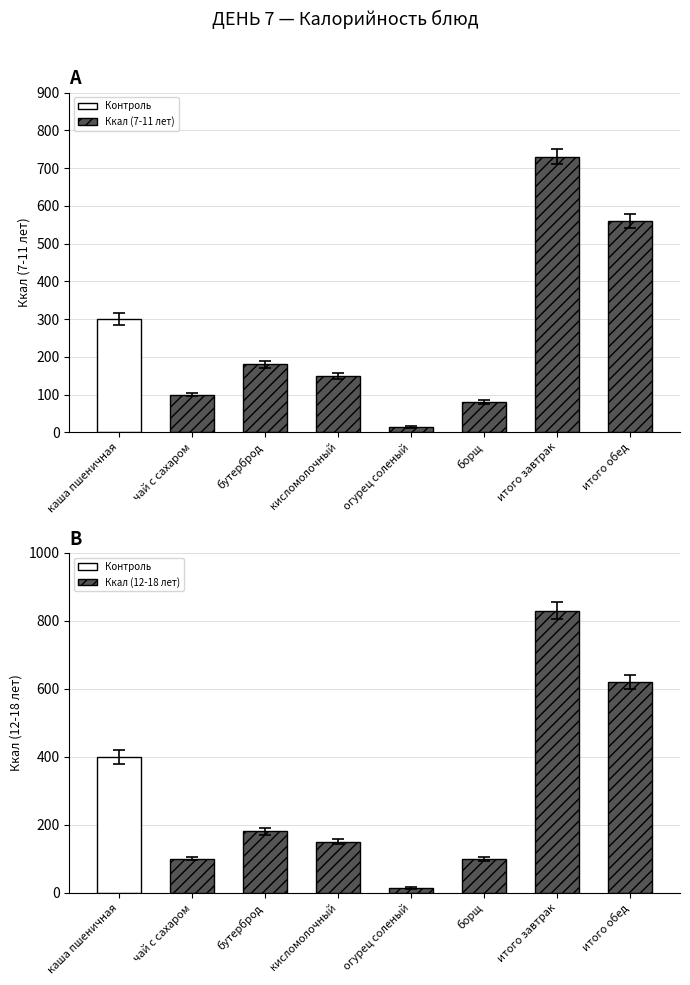

How many data points in Ккал (12-18 лет) are less than 180?

4